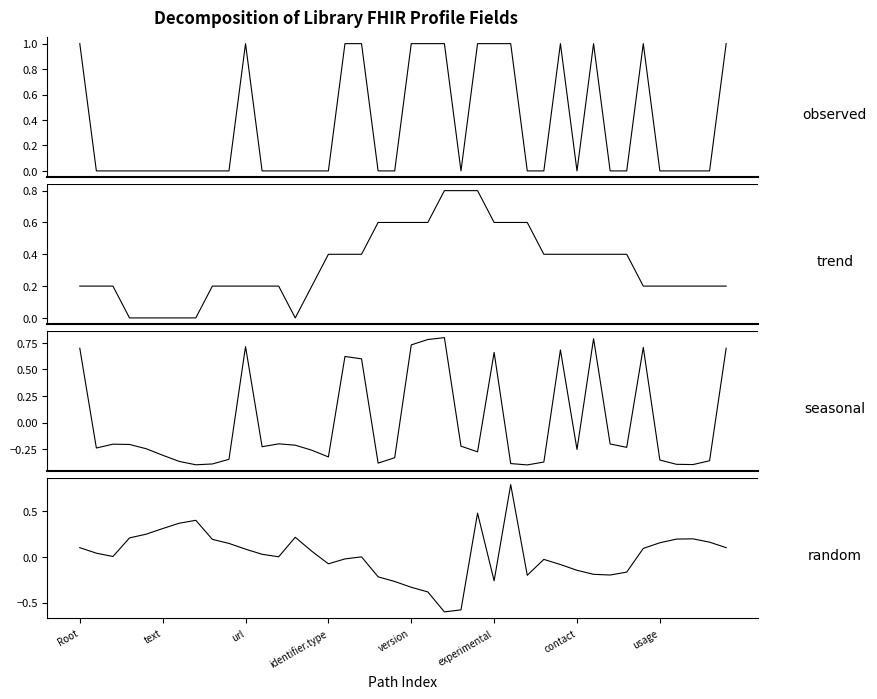

Does the chart display data point markers on the line(s)?

No